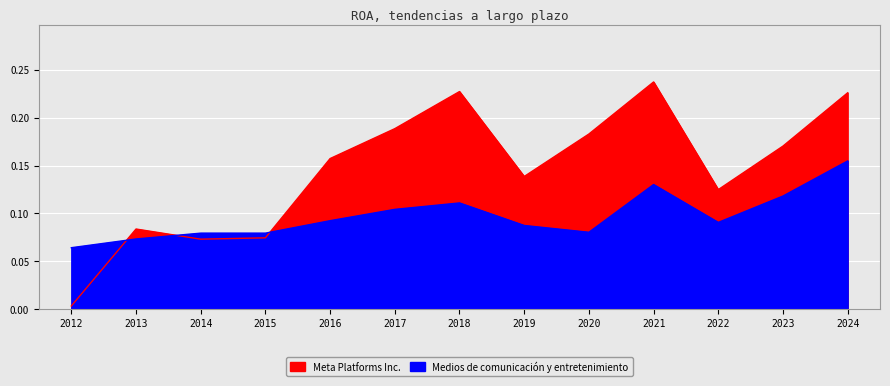

What is the value of the Medios de comunicación y entretenimiento point at the 8th from the left?

0.1